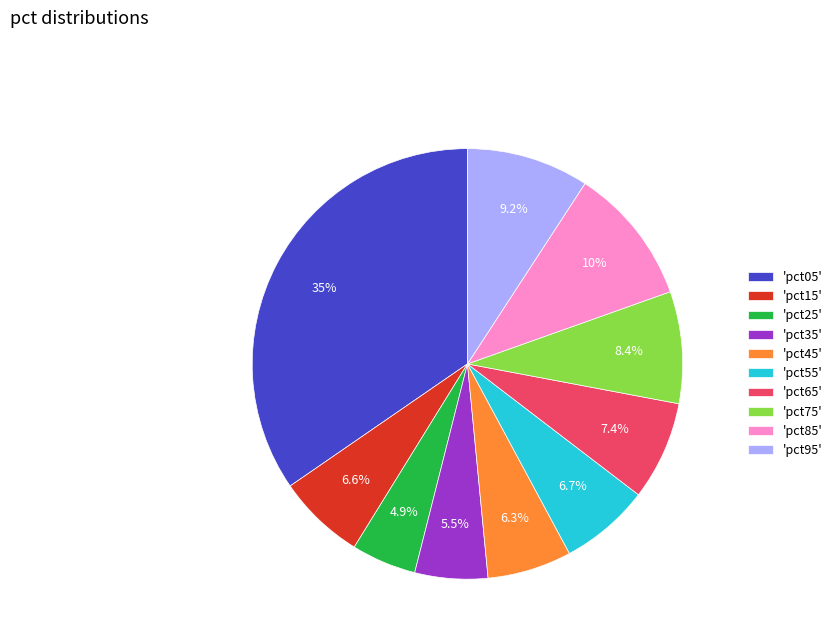

Which has a higher value, 'pct85' or 'pct05'?

'pct05'